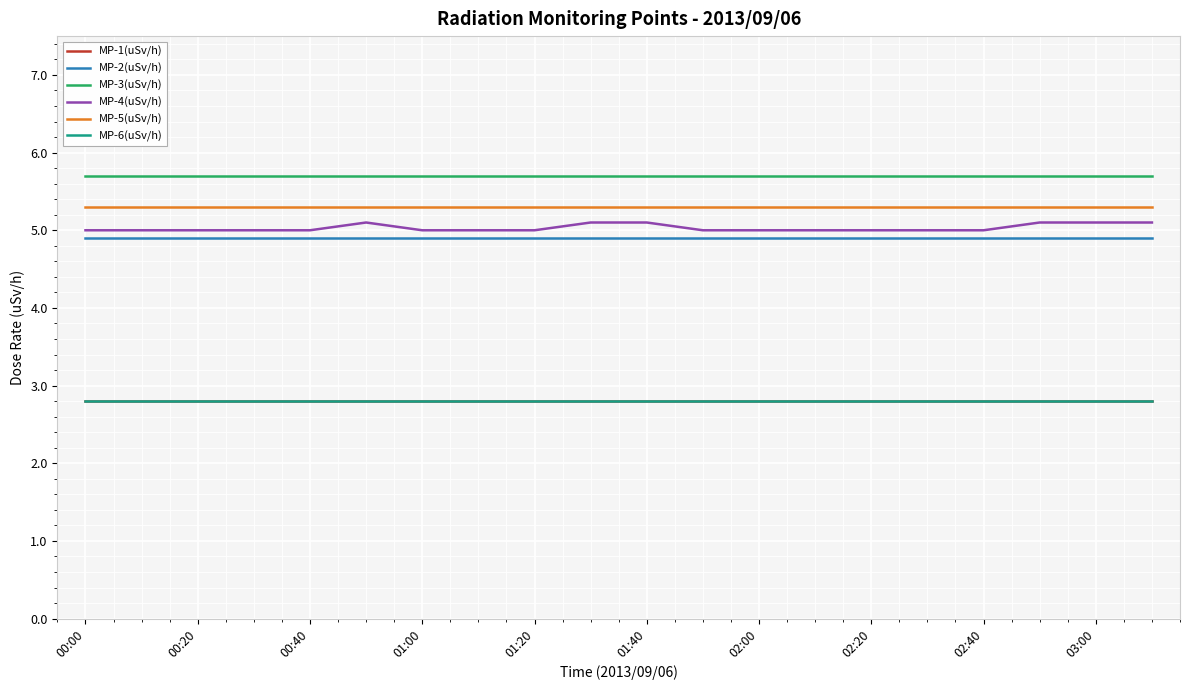

Which series has the largest total across all categories?

MP-3(uSv/h)